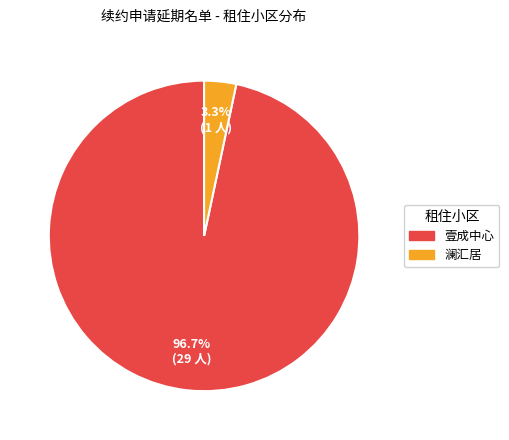

What is the total percentage of 澜汇居 and 壹成中心?

100.0%